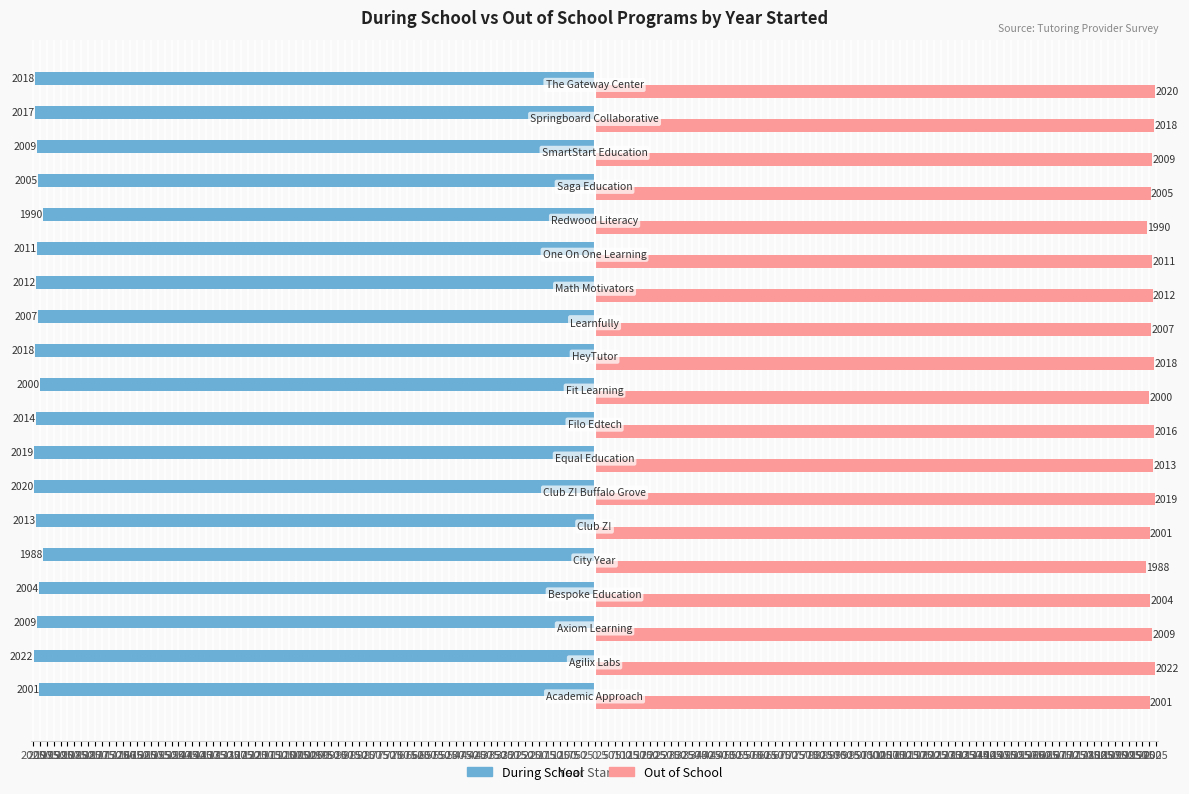

What are all the series names shown in the legend?

During School, Out of School